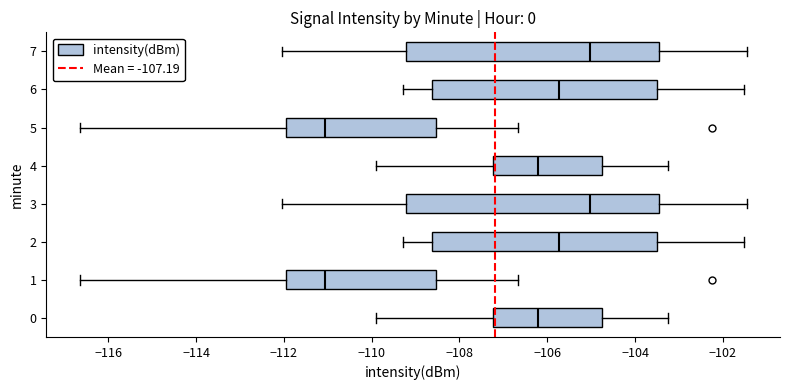

Reading bottom to top, transcribe this box plot: for each box, give where its median line is, the range the box spans, and where its two whiskers end, as read against the x-axis. The values are not printed on the chart, so give them approximately, as read against the axis.

0: median -106.2, box -107.2 to -104.8, whiskers -110.0 to -103.2
1: median -111.0, box -112.0 to -108.6, whiskers -116.6 to -106.6
2: median -105.8, box -108.6 to -103.4, whiskers -109.2 to -101.6
3: median -105.0, box -109.2 to -103.4, whiskers -112.0 to -101.4
4: median -106.2, box -107.2 to -104.8, whiskers -110.0 to -103.2
5: median -111.0, box -112.0 to -108.6, whiskers -116.6 to -106.6
6: median -105.8, box -108.6 to -103.4, whiskers -109.2 to -101.6
7: median -105.0, box -109.2 to -103.4, whiskers -112.0 to -101.4